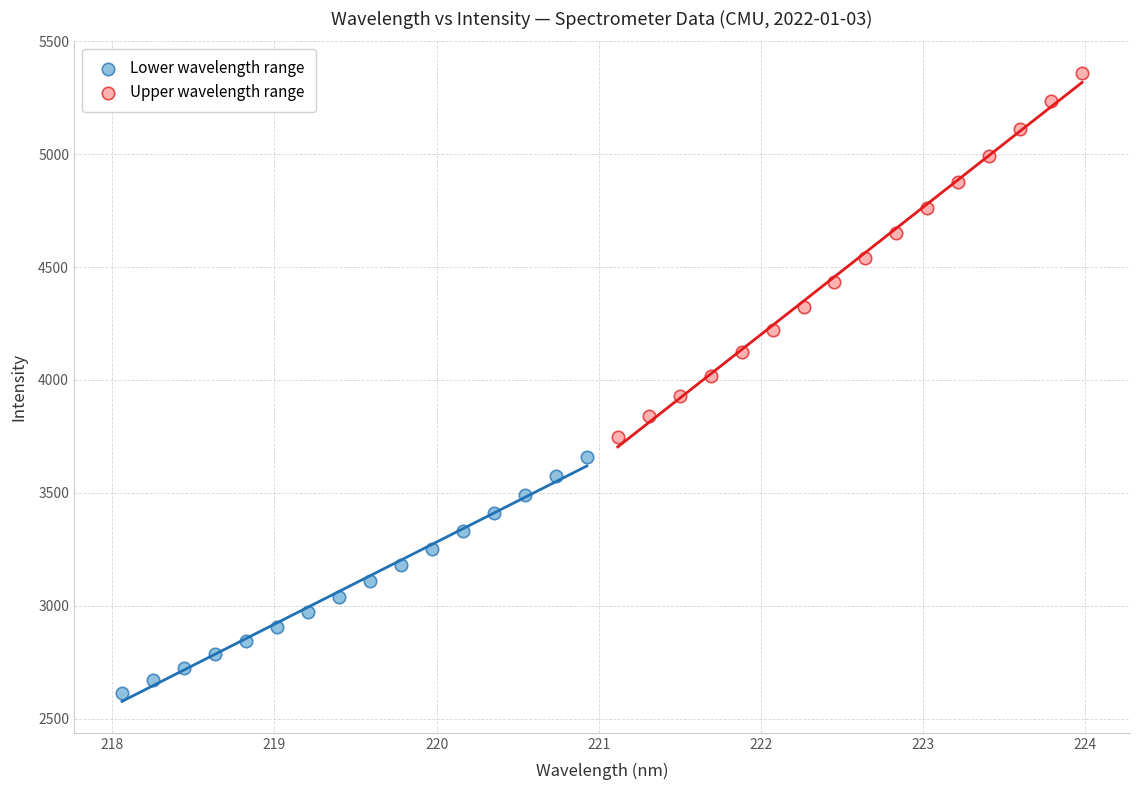

Which series reaches the maximum Y coordinate?

Upper wavelength range